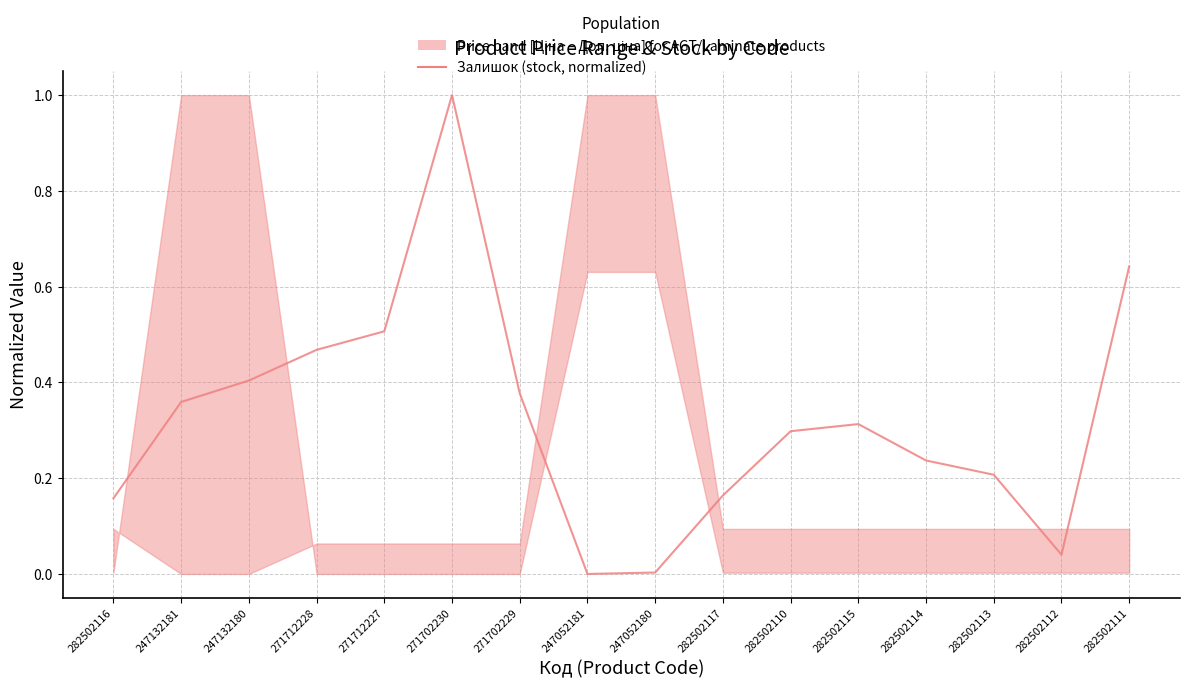

What is the difference between the values at 247052181 and 271702229?

0.4